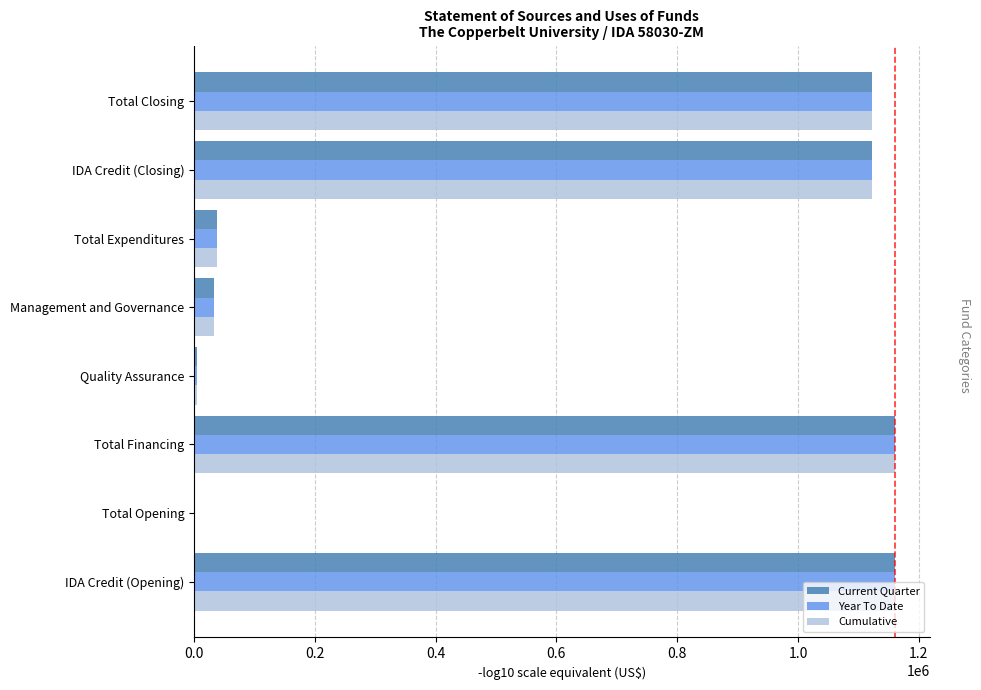

Which series changed the most between Total Expenditures and Total Closing?

Year To Date